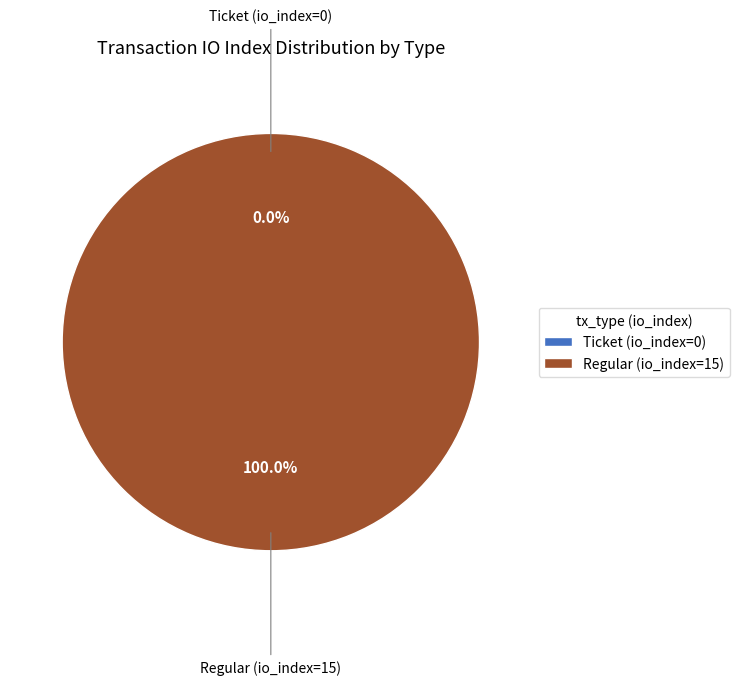

Does any single category account for the majority?

Yes